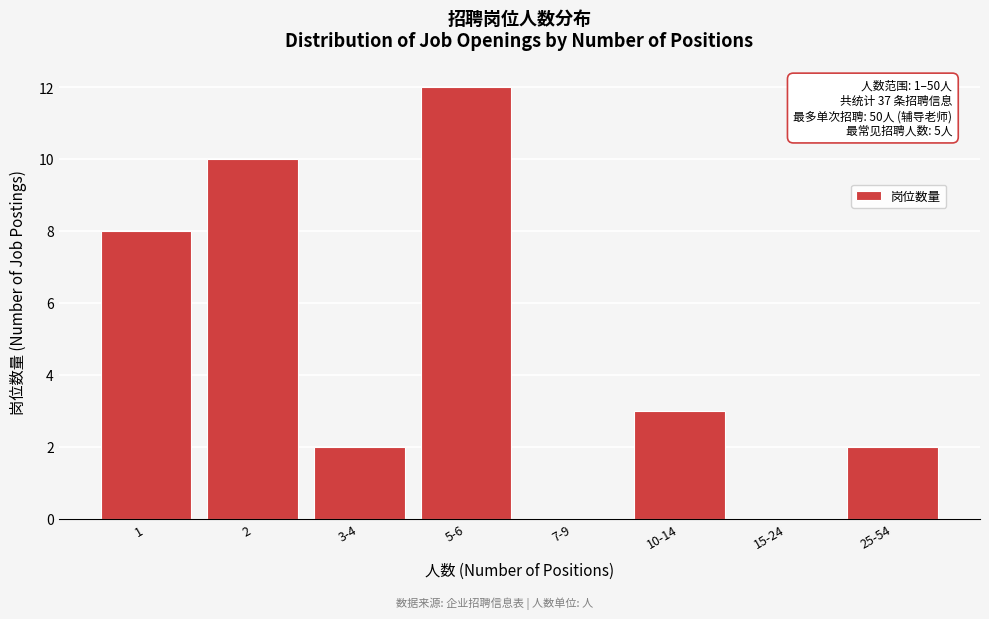

Reading left to right, list all the values displayed in this chart.

1=8	2=10	3-4=2	5-6=12	7-9=0	10-14=3	15-24=0	25-54=2